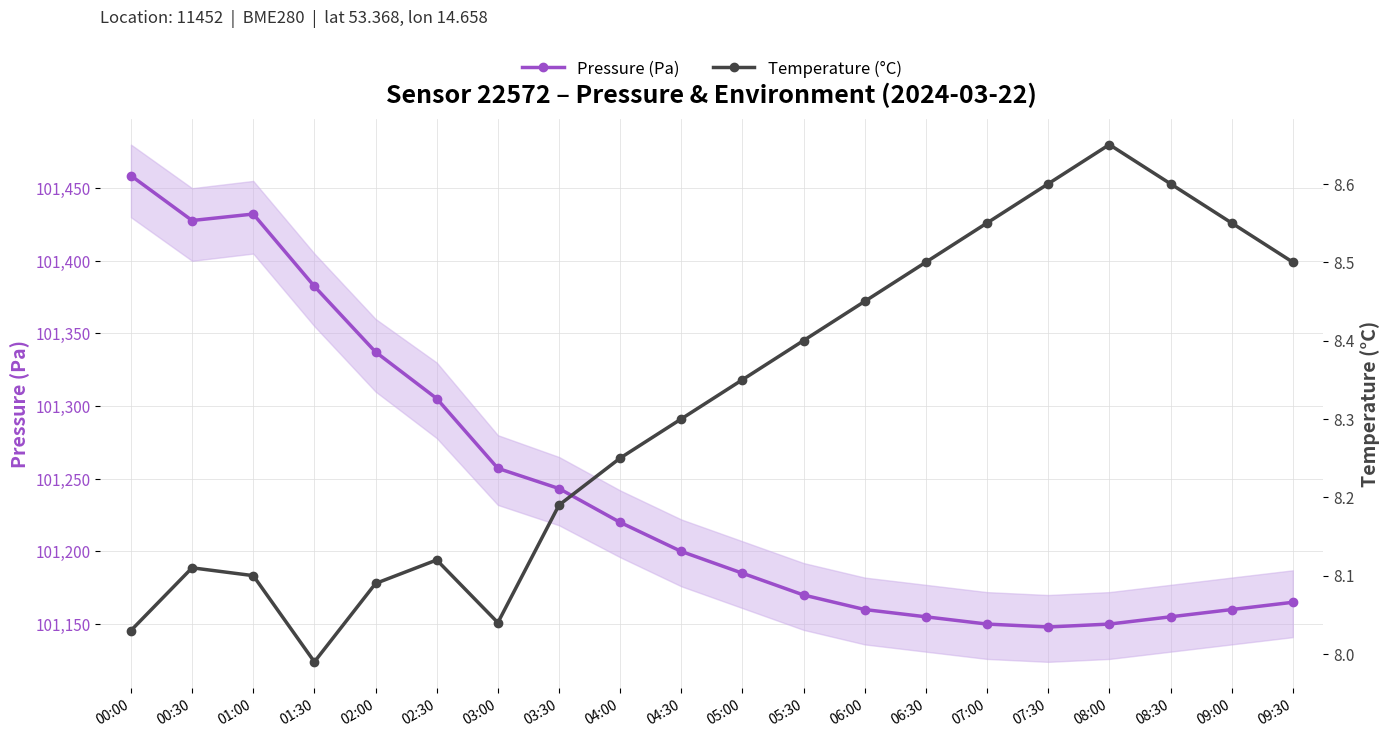

What is the sum of all Temperature (°C) values?

166.4